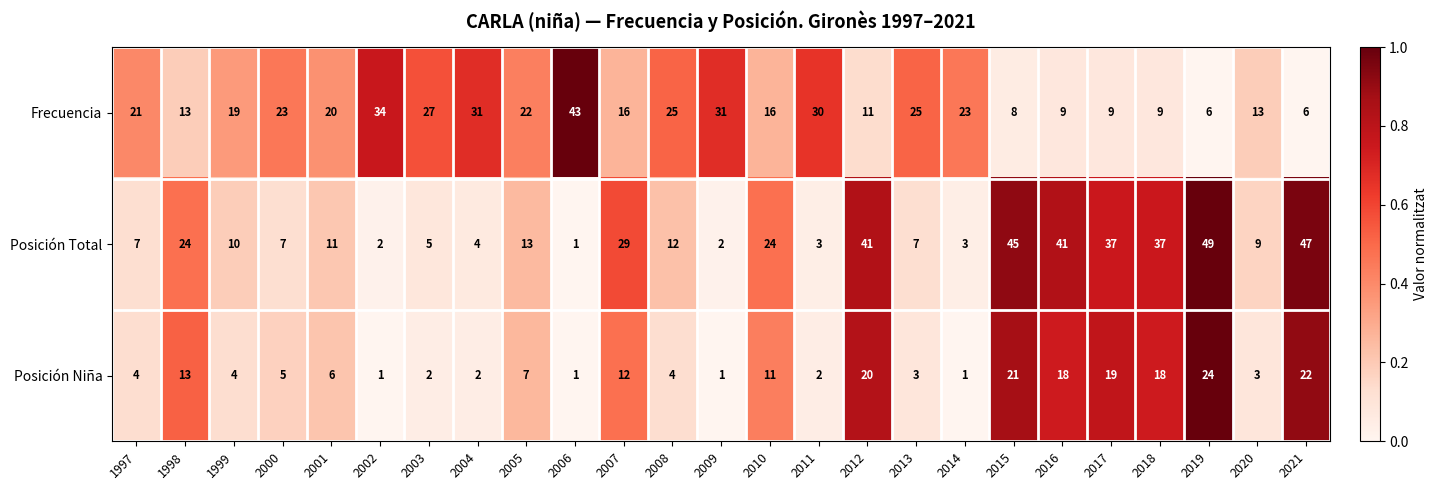

Rank the series at 2010 from lowest to highest value.

Posición Niña, Frecuencia, Posición Total